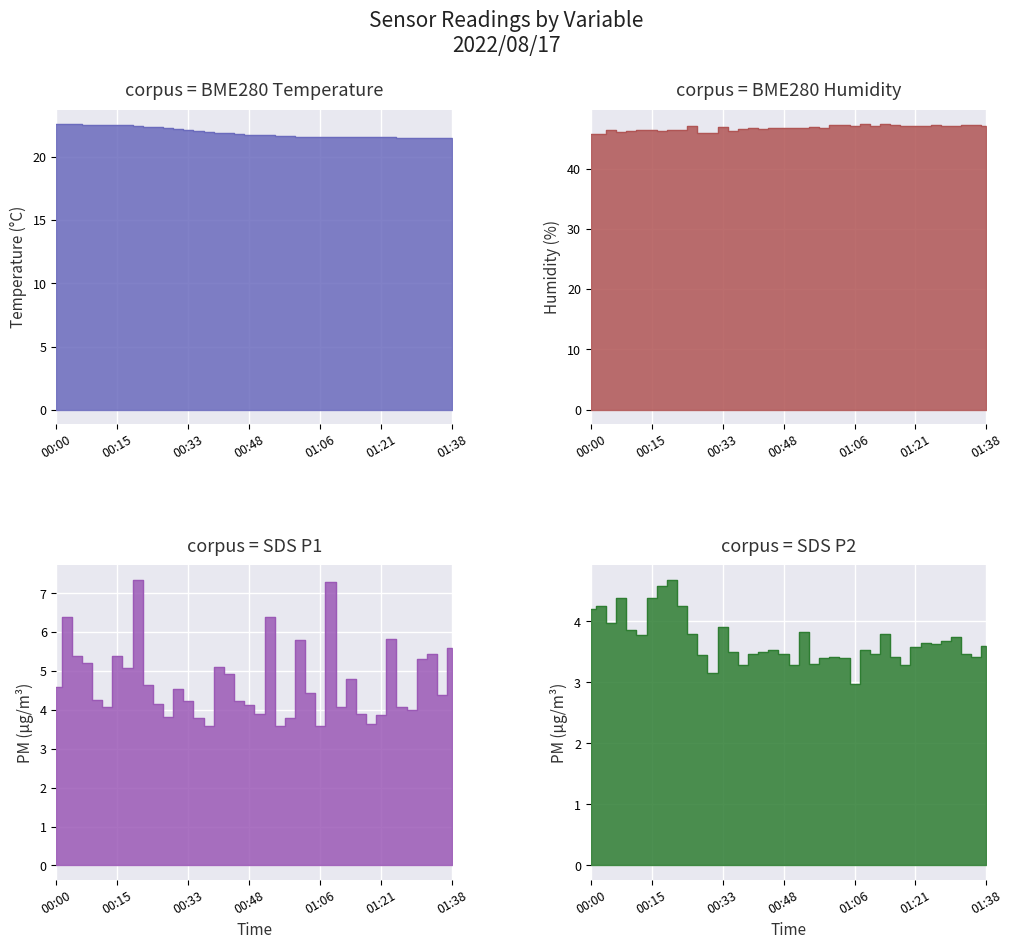

True or false: SDS_P2 and BME280_temperature cross at least once.

False